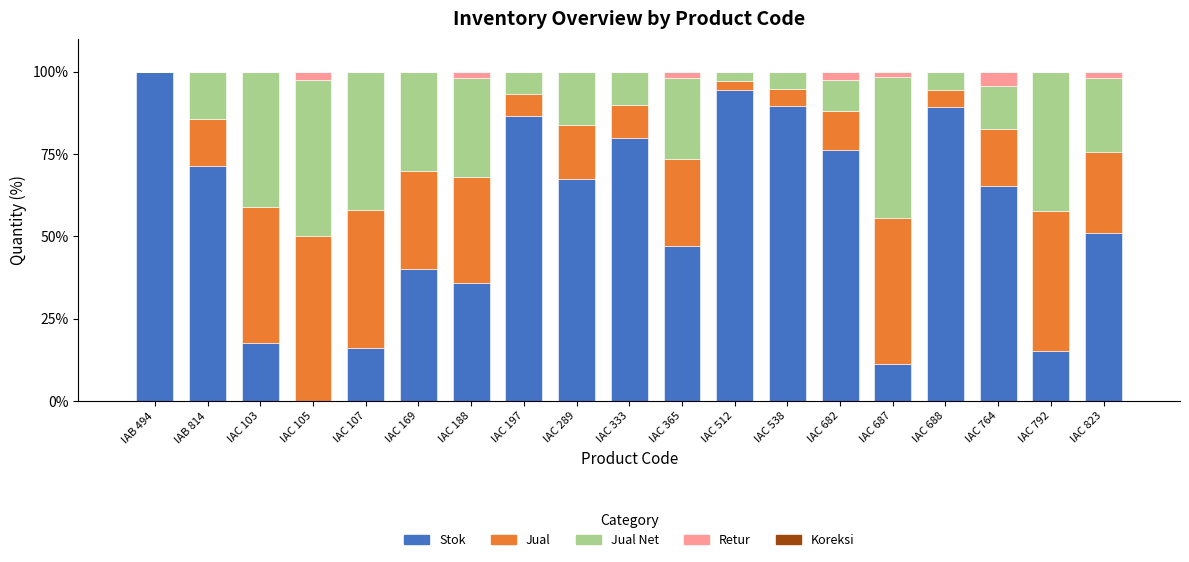

What is the total value across all series at IAC 289?

100.0